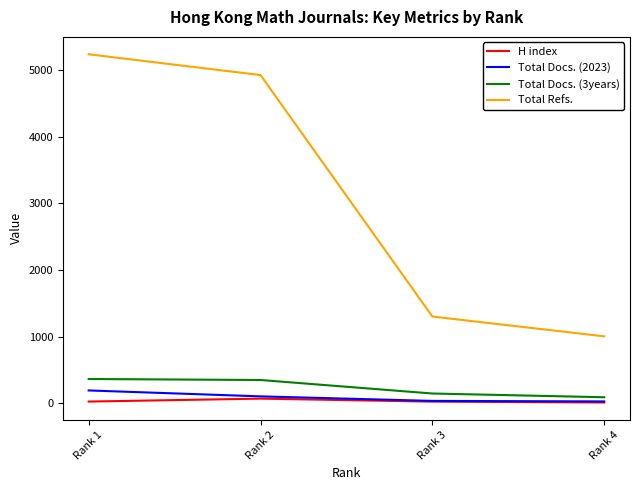

Which category has the highest value in the Total Refs. series?

Rank 1